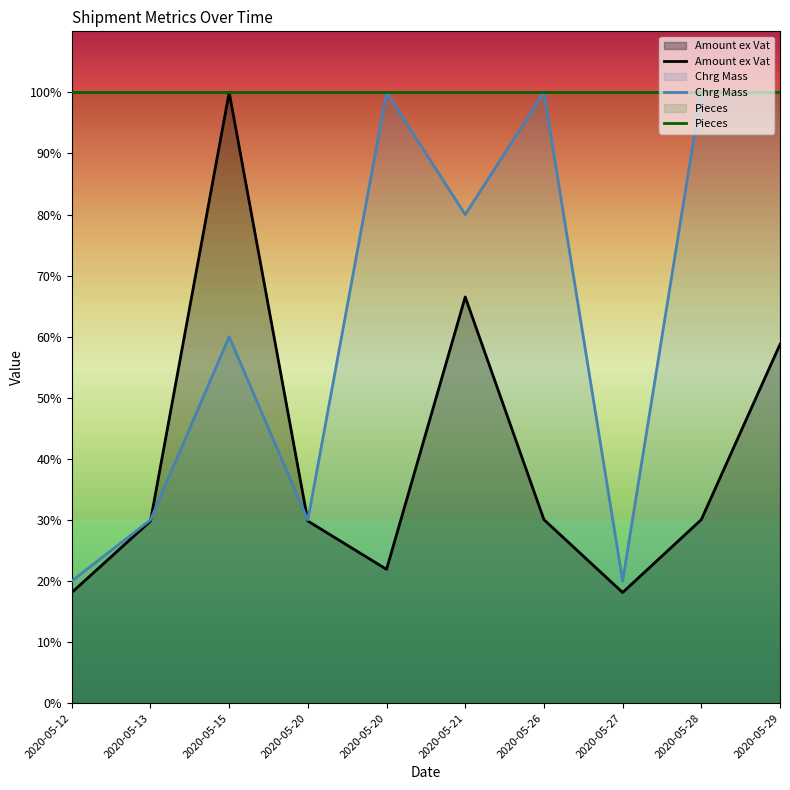

Which series has the widest spread of values?

Amount ex Vat